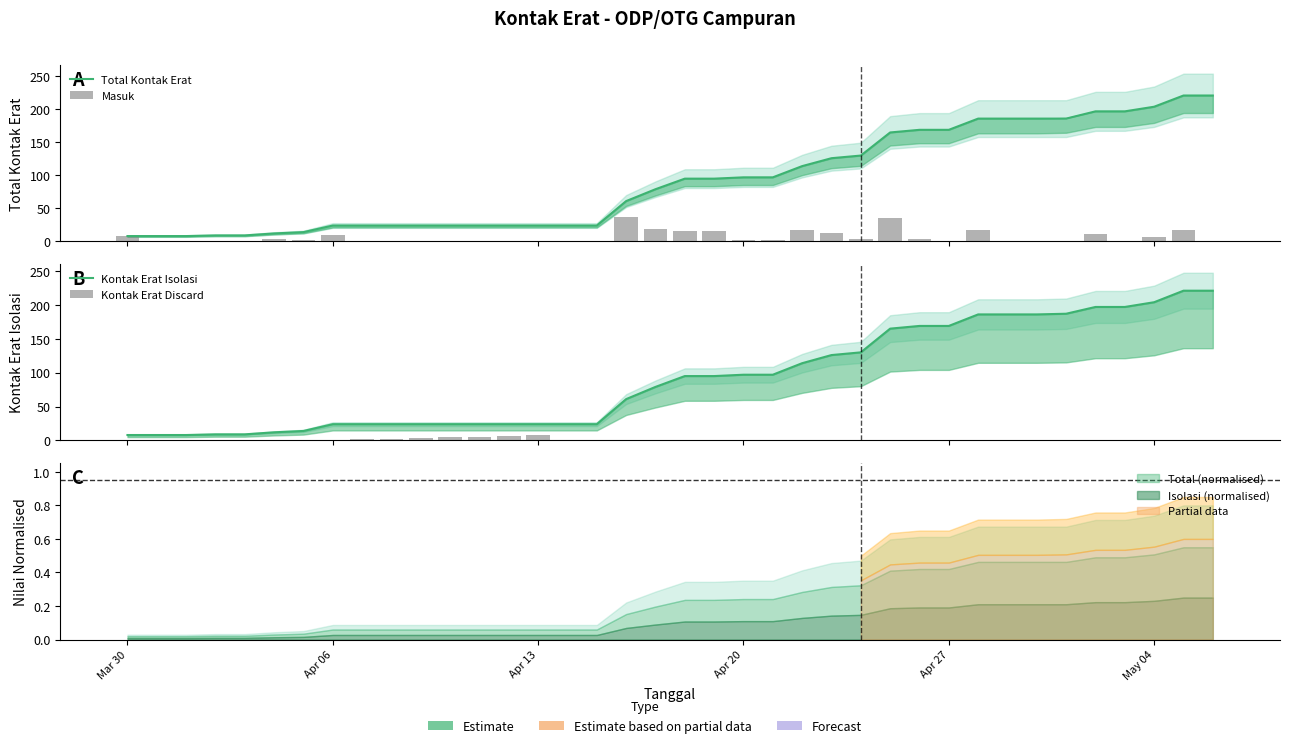

How many data points in Masuk are above 2?

16